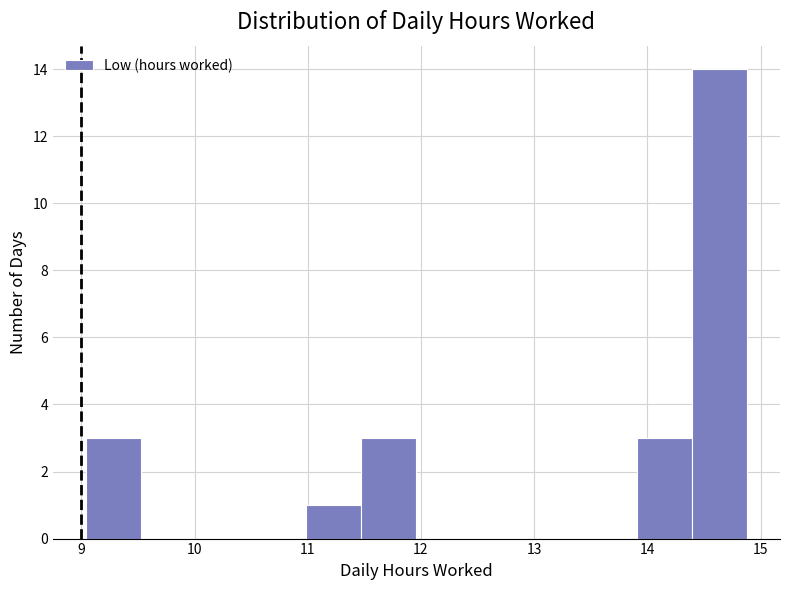

Which range on the x-axis has the tallest bar?

14.4 to 14.9